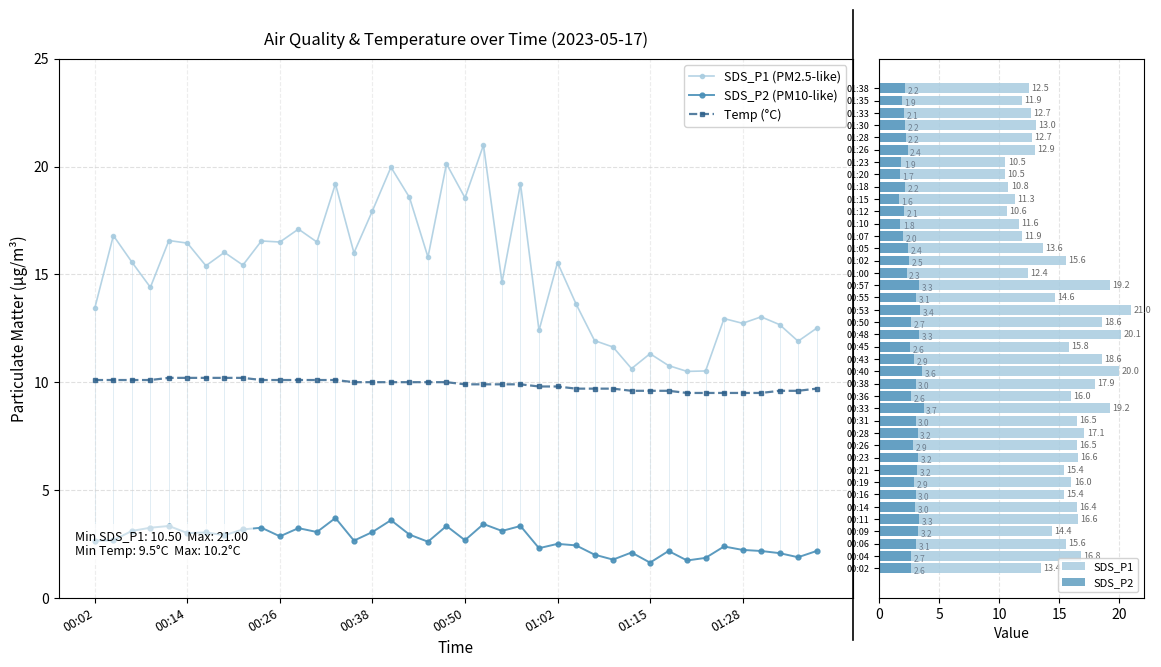

What is the approximate value of SDS_P2 at 01:12?

2.1